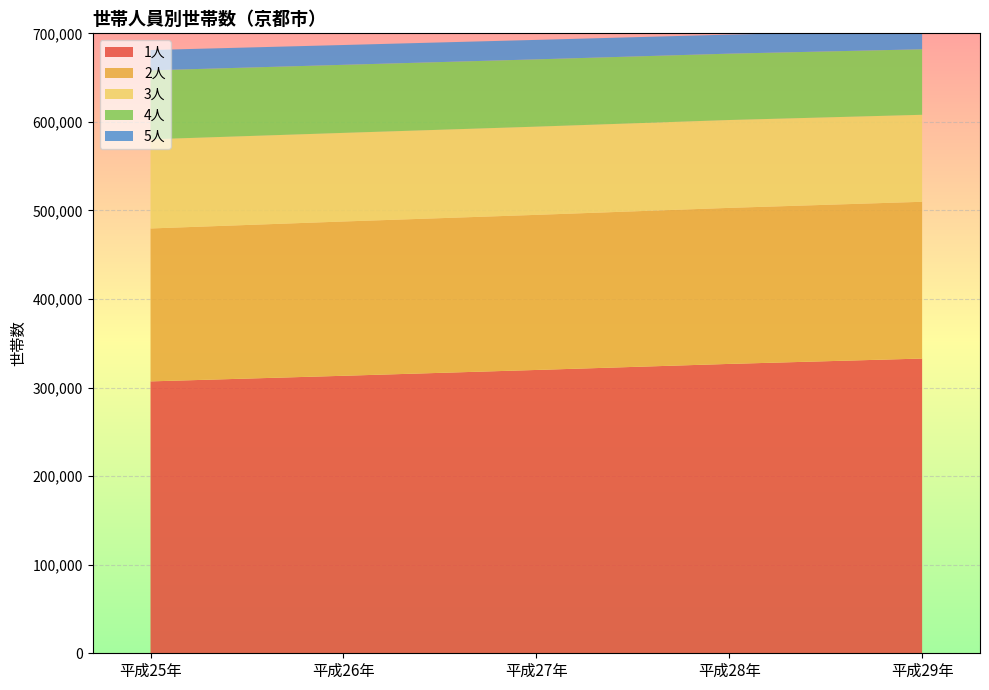

Reading right to left, list all the values displayed in this chart.

1人: 332797	326736	319906	313332	307010
2人: 177007	176182	175122	174214	172664
3人: 98227	99206	99607	100041	100674
4人: 73974	74931	75982	76858	77855
5人: 21089	21513	21985	22373	22938